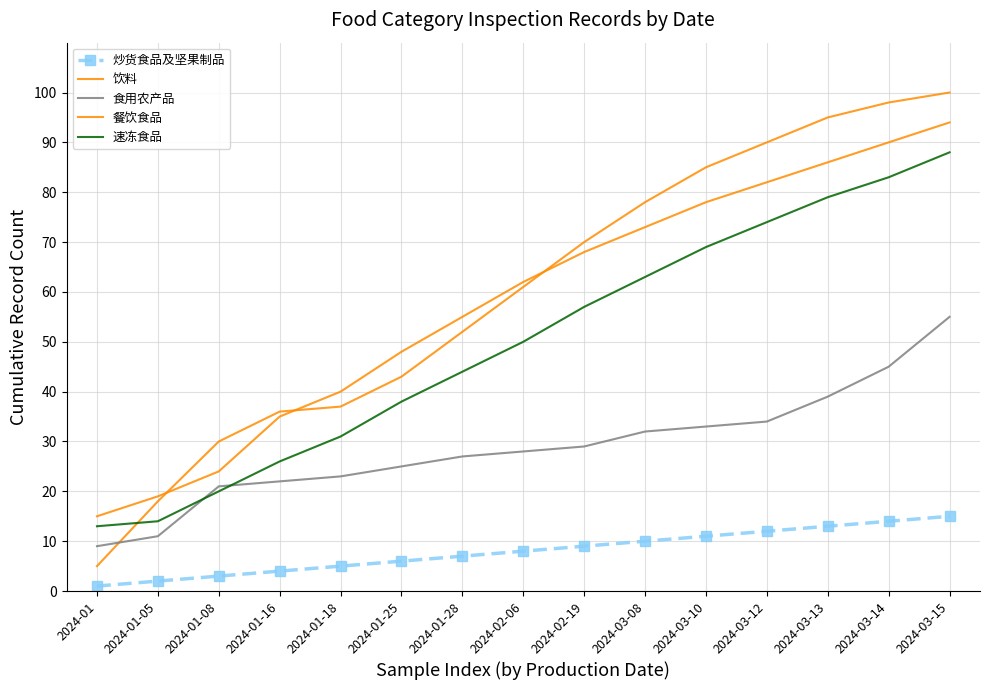

Is the value of 食用农产品 at 2024-01 greater than the value of 速冻食品 at 2024-01-28?

No